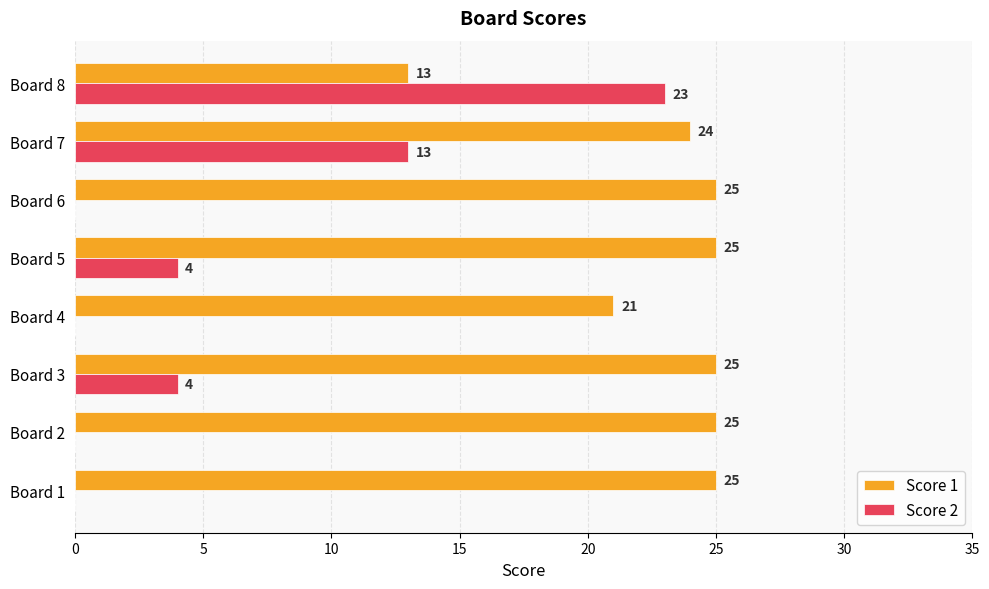

Is it true that Score 1 equals 36 at Board 2?

False